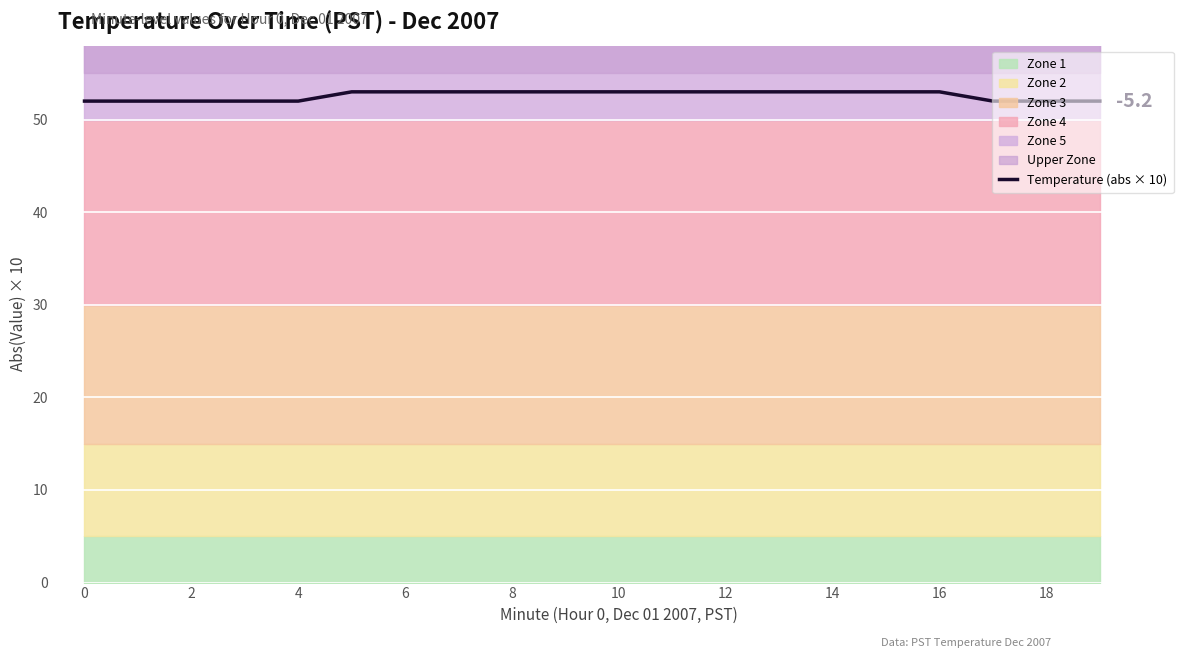

True or false: Temperature (abs × 10) has a value of 53 at 8.

True